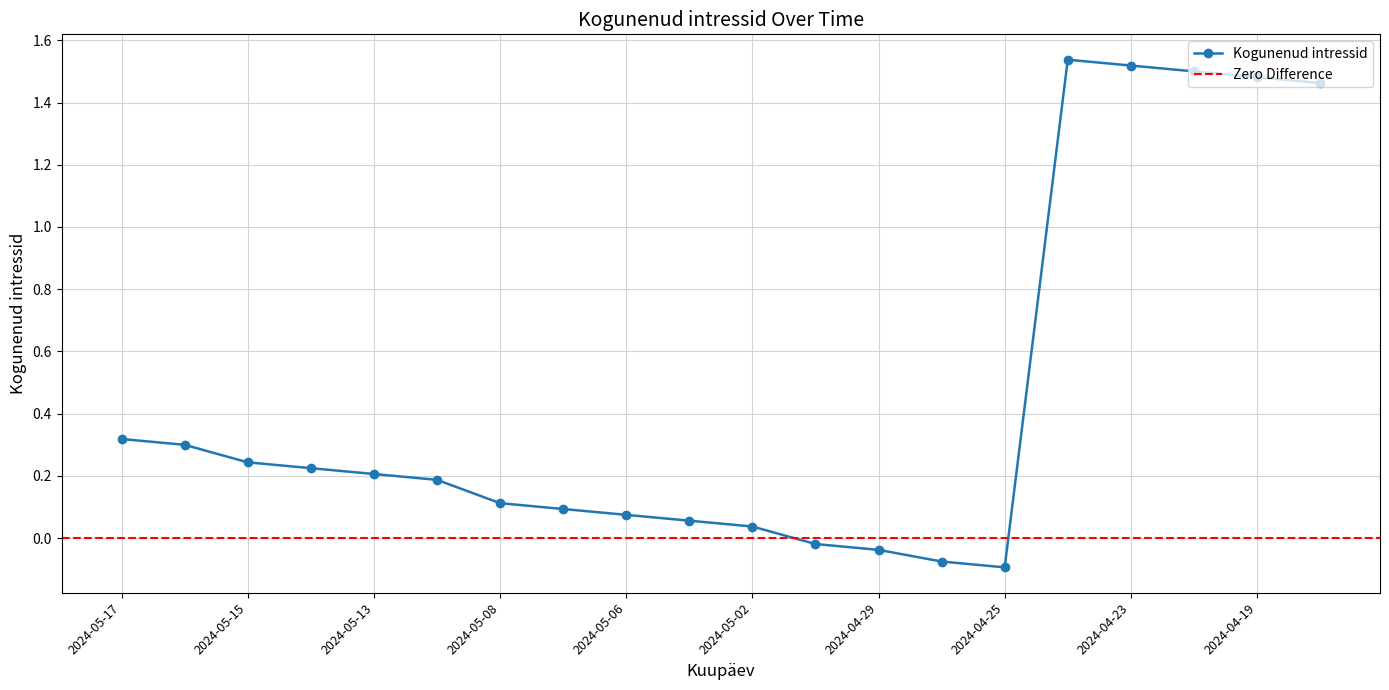

Count the number of categories in the chart.

20